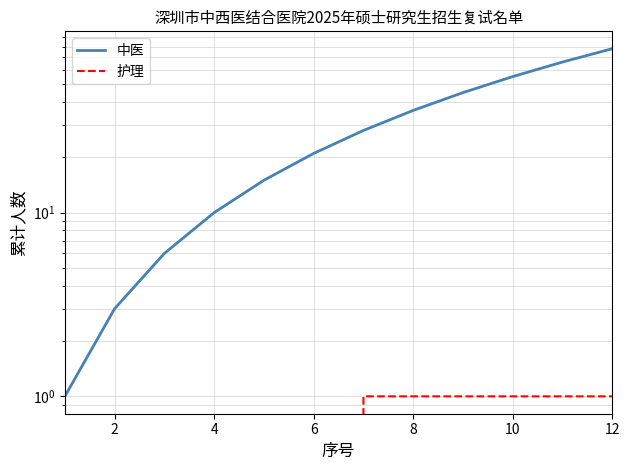

Reading left to right, what are all the values shown in this chart?

中医: 1	3	6	10	15	21	28	36	45	55	66	78
护理: 0	0	0	0	0	0	1	1	1	1	1	1